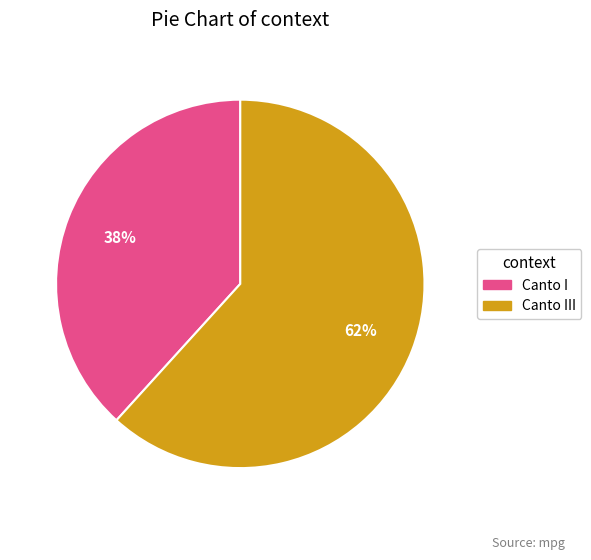

How many segments does this pie chart have?

2